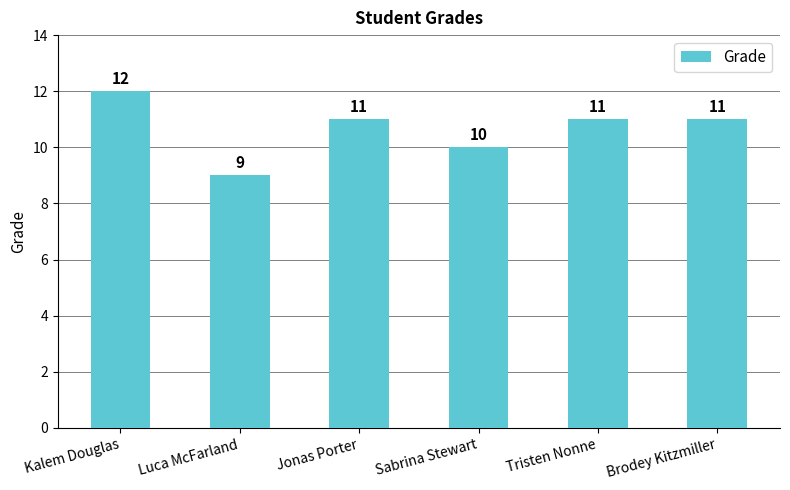

Reading right to left, transcribe all the data shown in this chart.

Brodey Kitzmiller=11	Tristen Nonne=11	Sabrina Stewart=10	Jonas Porter=11	Luca McFarland=9	Kalem Douglas=12